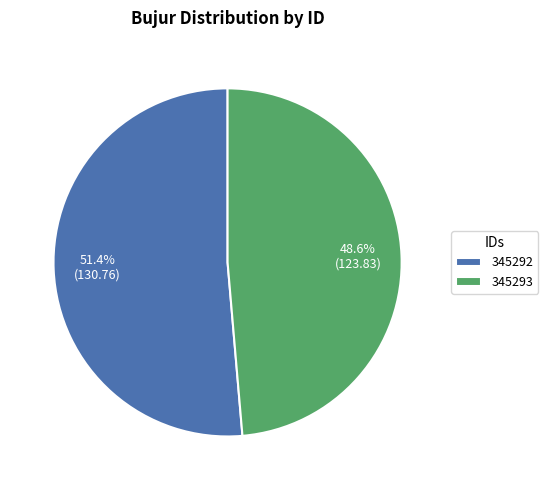

What percentage is the 345292 slice, to the nearest percent?

51%